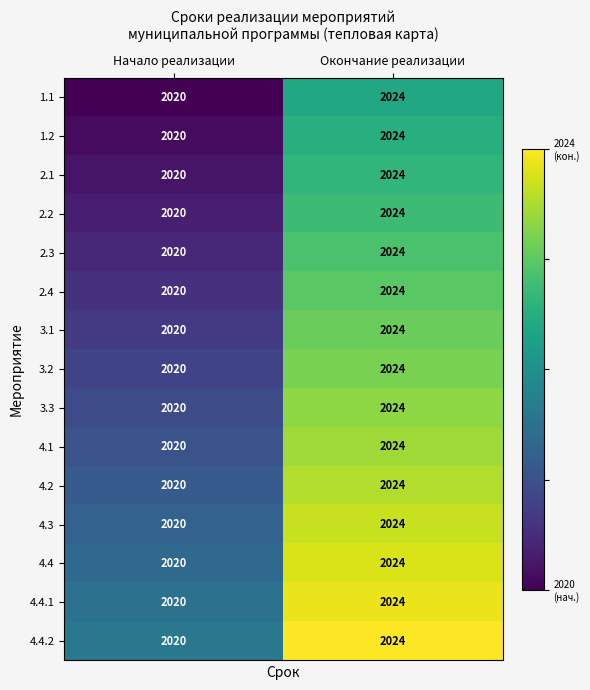

How many categories are shown in the chart?

2